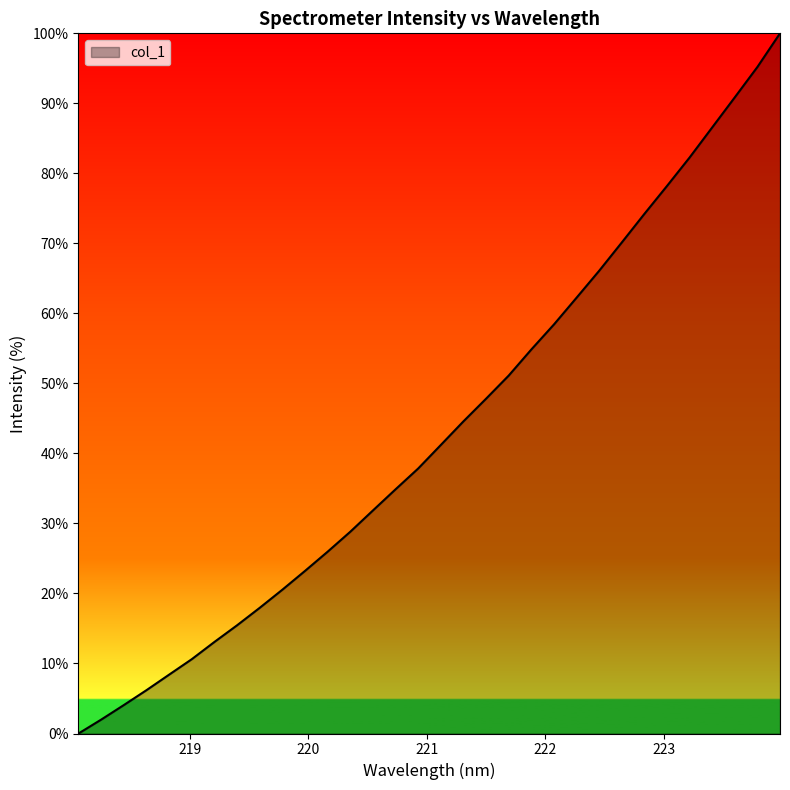

What is the greatest value displayed?

100.0